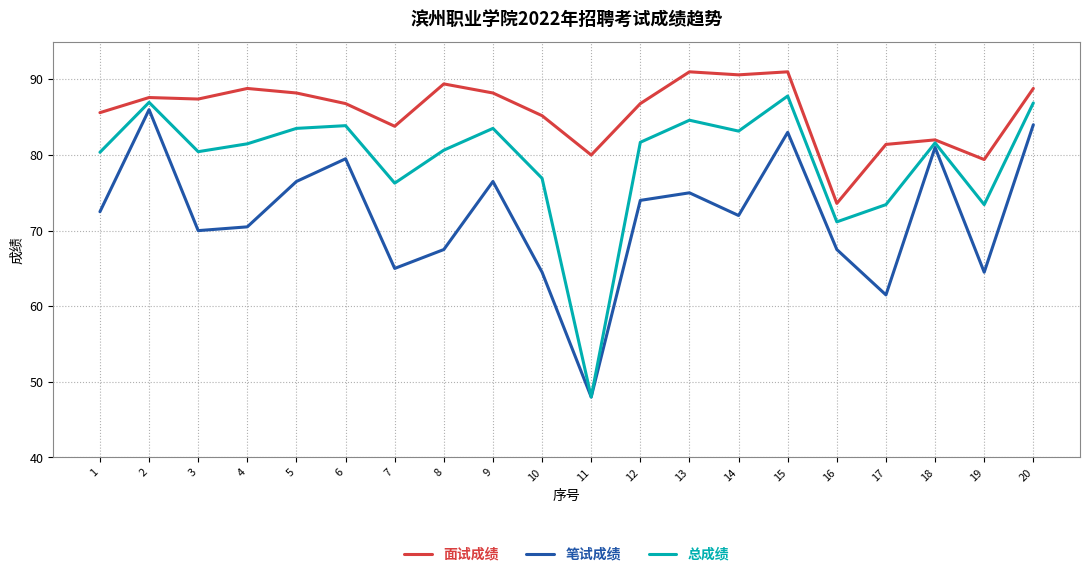

What is the total value across all series at 15?

261.8